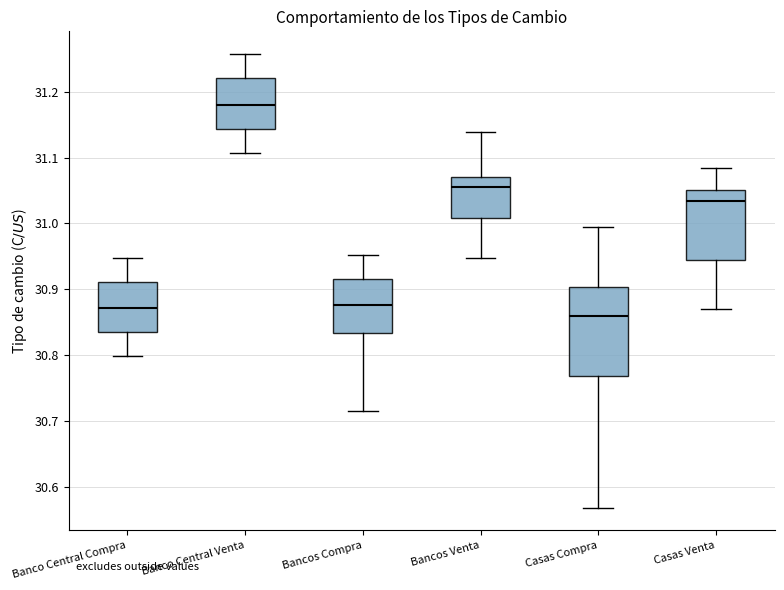

Where does the upper whisker of the box for Bancos Compra end on the y-axis? The values are not printed on the chart, so give them approximately, as read against the axis.

30.95